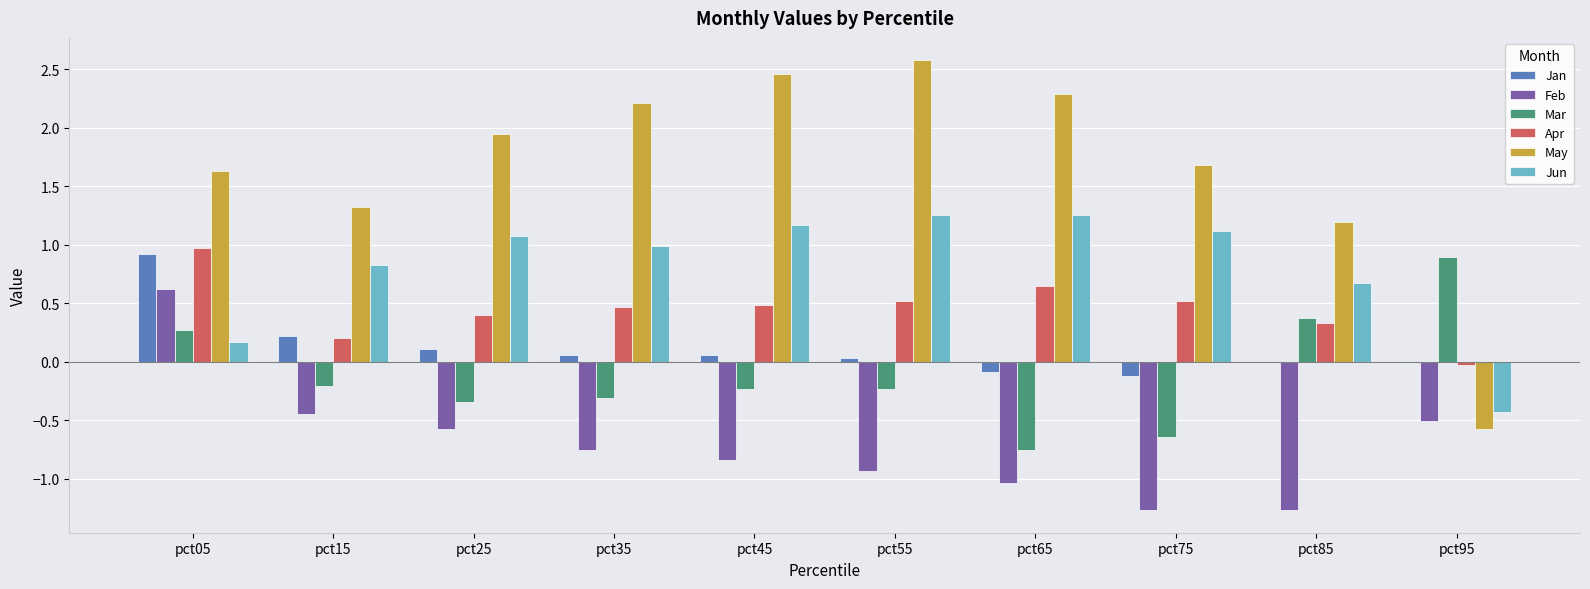

Which series has the largest total across all categories?

May